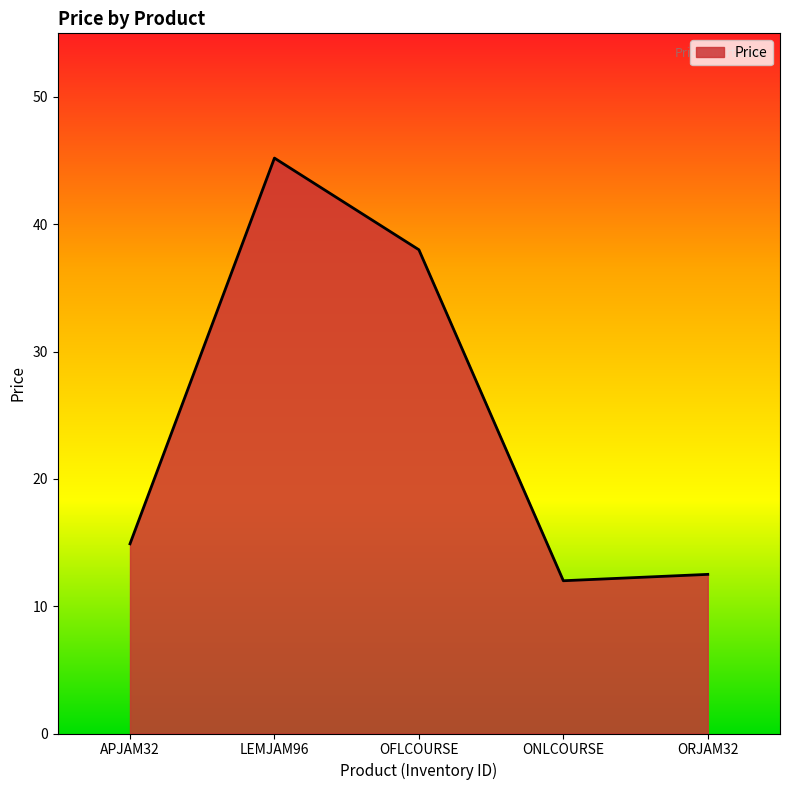

Where is the first local maximum?

LEMJAM96